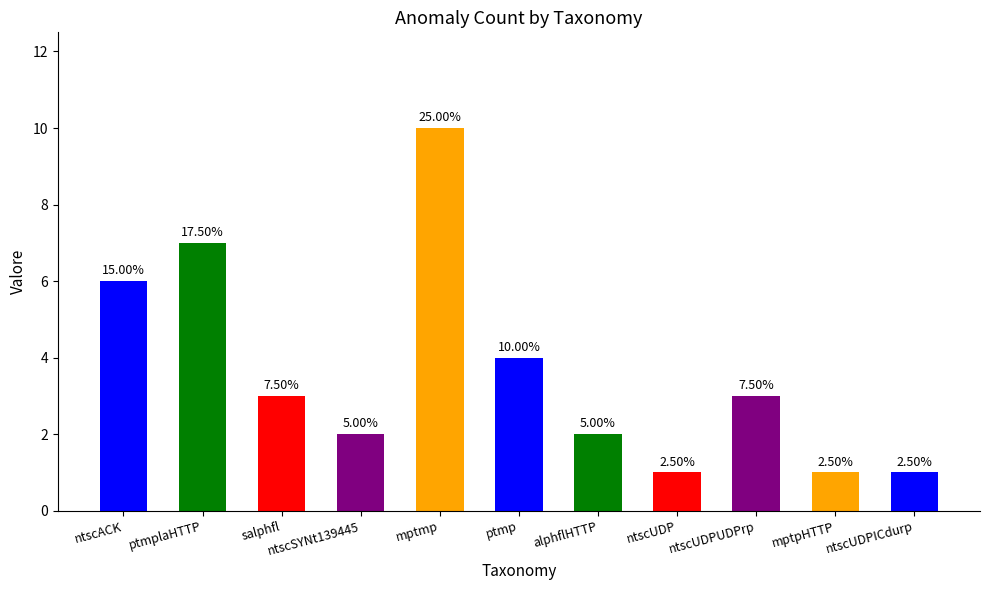

How many bars are there in total?

11